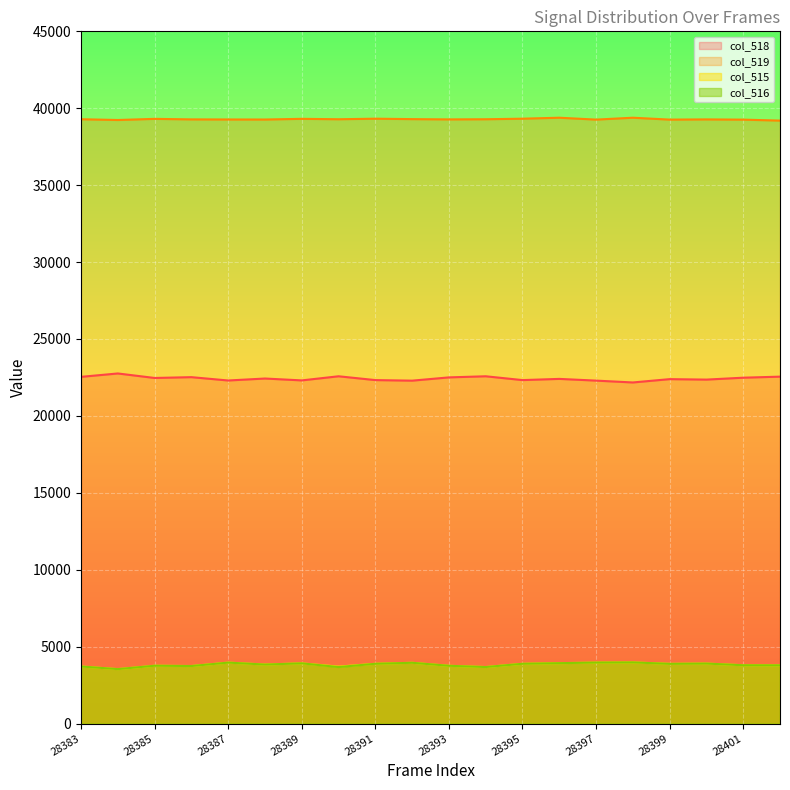

Is the value of col_519 at 28397 greater than the value of col_515 at 28394?

Yes